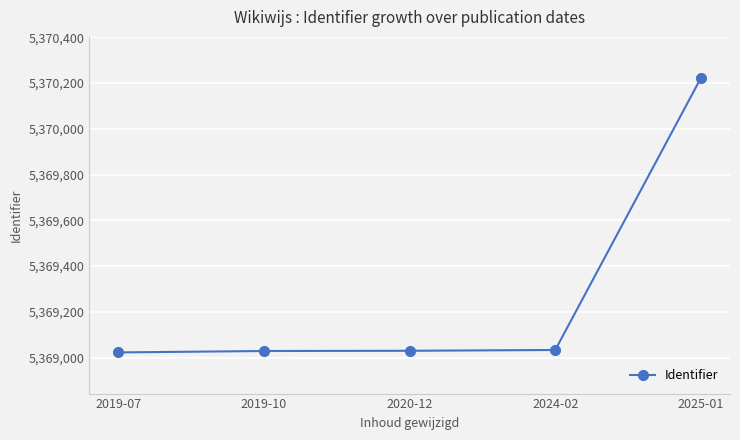

True or false: there are more than 1 points higher than both neighbors.

False